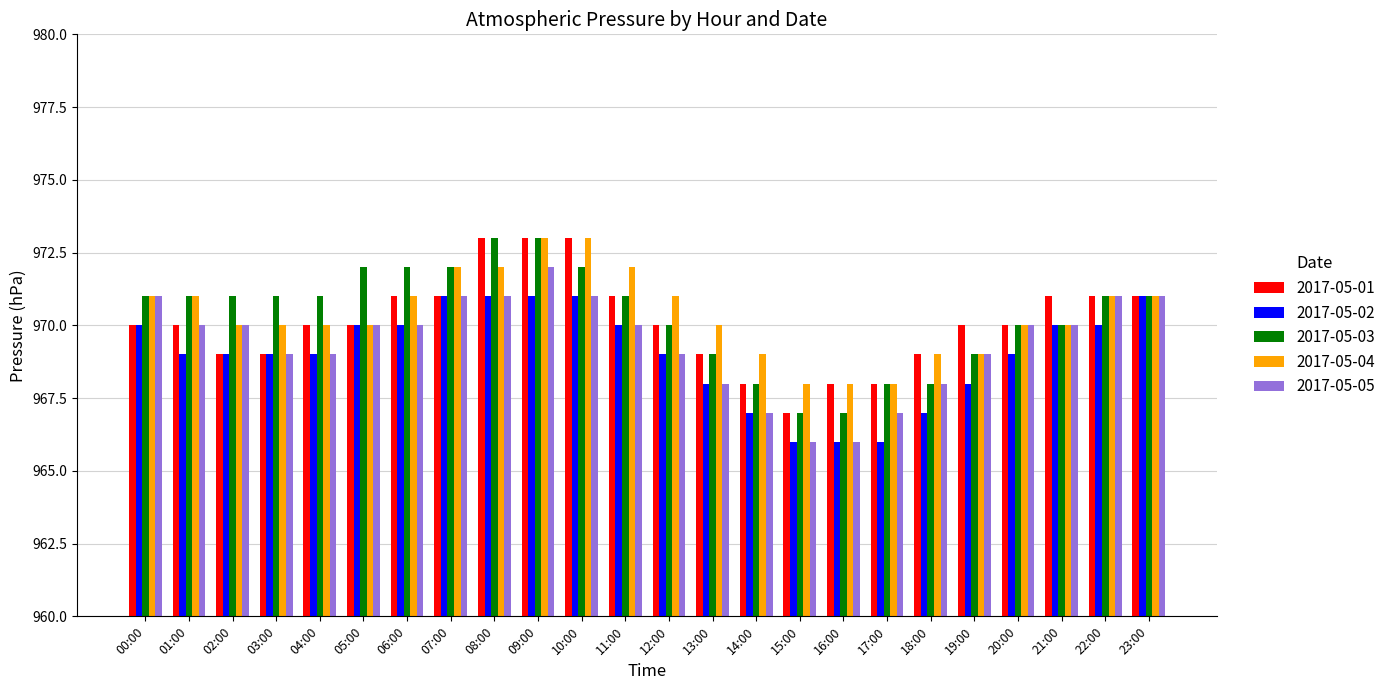

What is the value of the 2017-05-04 bar at the 4th from the left?

970